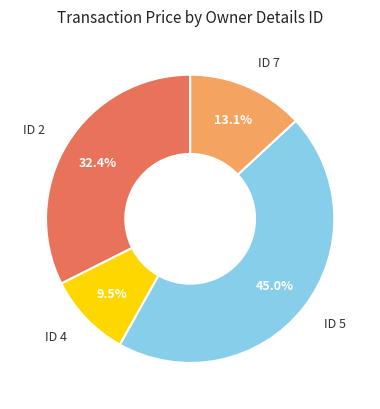

Count the number of slices in the pie.

4